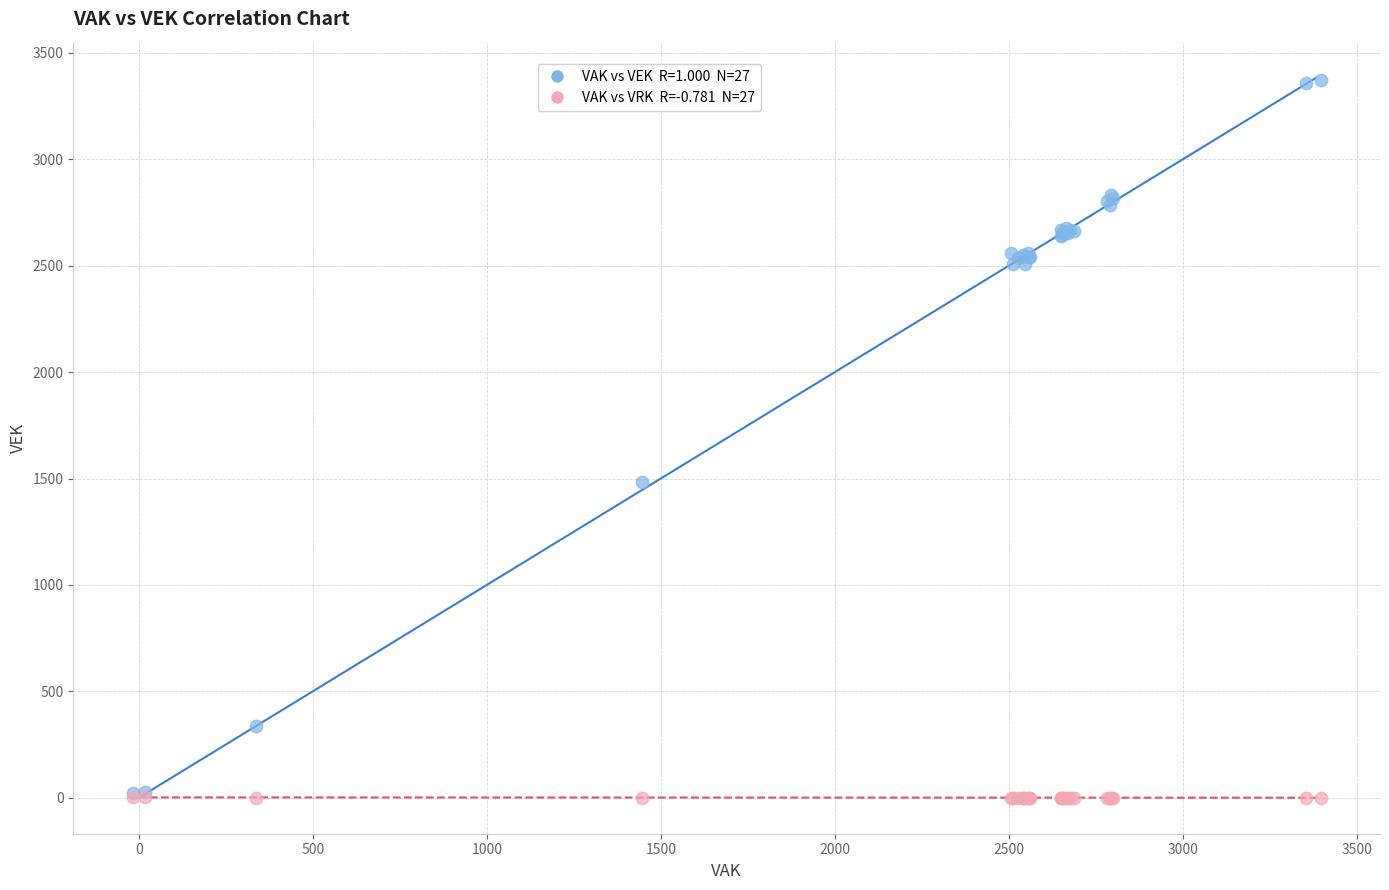

Across all series, what Y value is closest to 1686?

1481.6